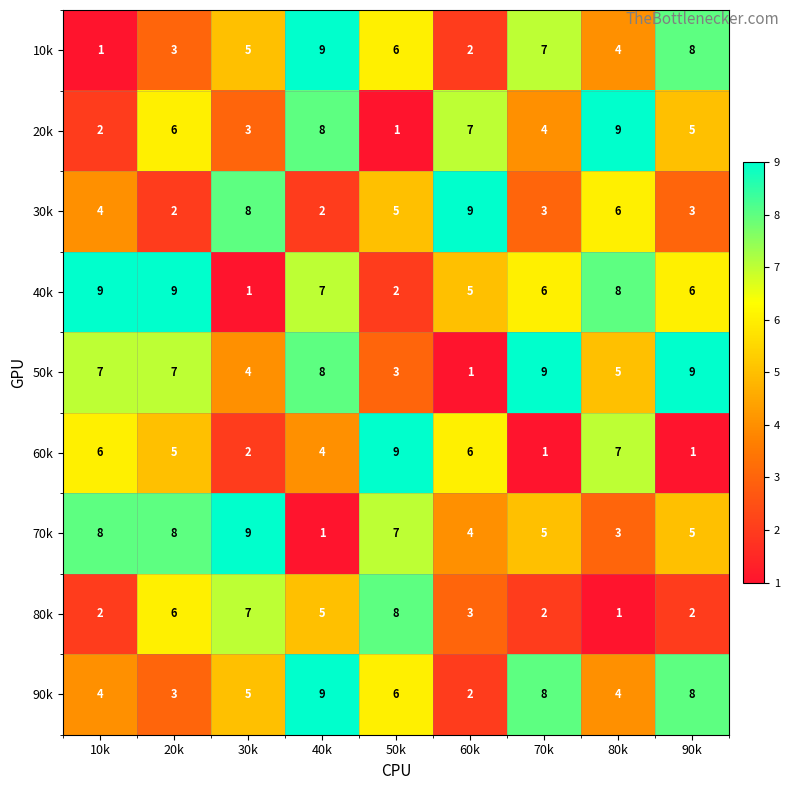

What is the approximate value of 20k at 70k?

4